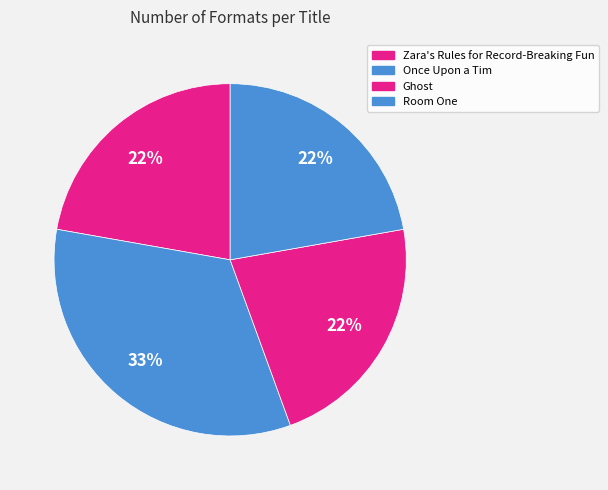

How many slices are in this pie chart?

4